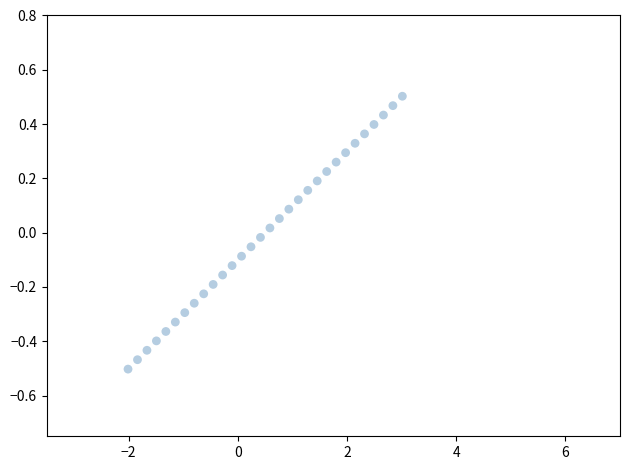

What is the range of Y values (max minus min)?

1.0